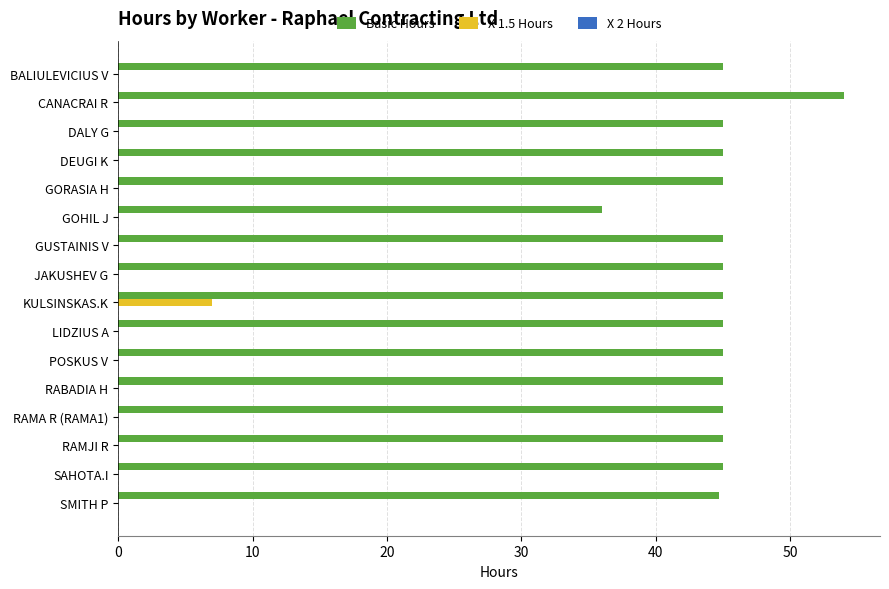

Which series changed the most between GOHIL J and KULSINSKAS.K?

Basic Hours